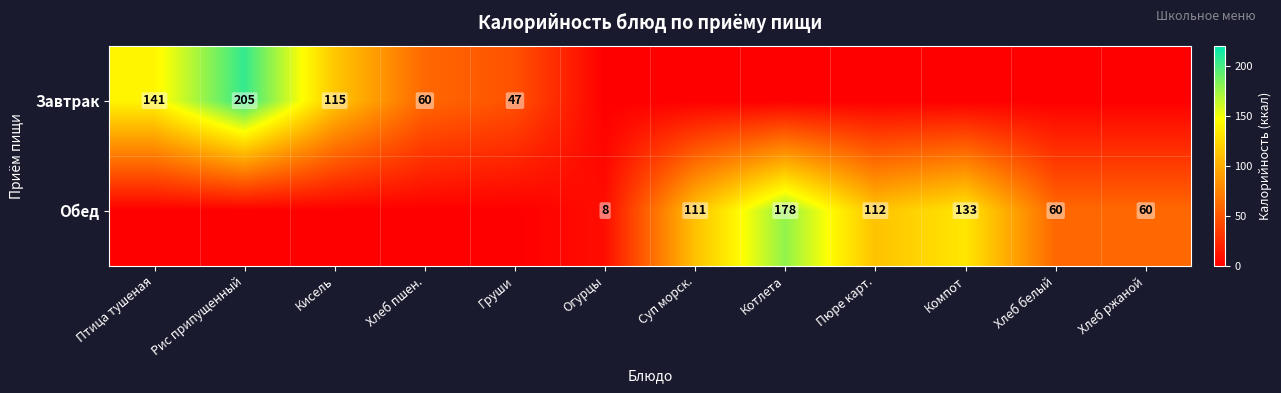

Is the value of Завтрак at Кисель greater than the value of Обед at Компот?

No